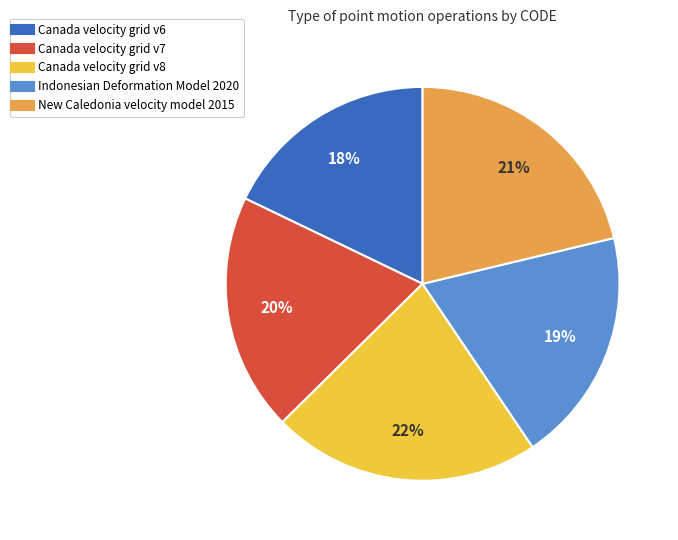

What is the ratio of the value at Canada velocity grid v6 to the value at Canada velocity grid v8?

0.8